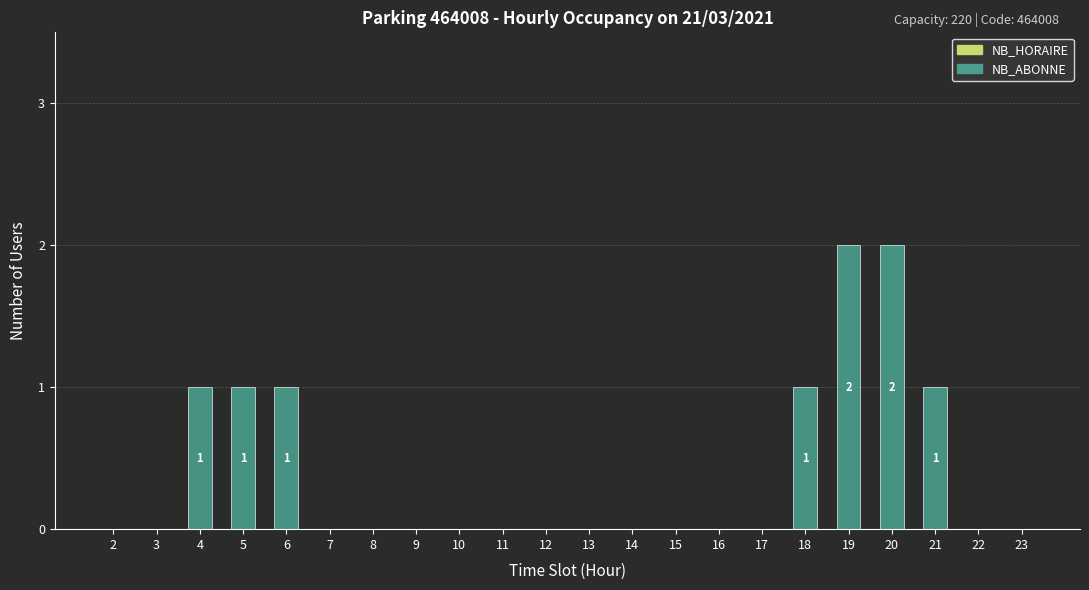

Reading left to right, list all the values displayed in this chart.

2=0	3=0	4=1	5=1	6=1	7=0	8=0	9=0	10=0	11=0	12=0	13=0	14=0	15=0	16=0	17=0	18=1	19=2	20=2	21=1	22=0	23=0